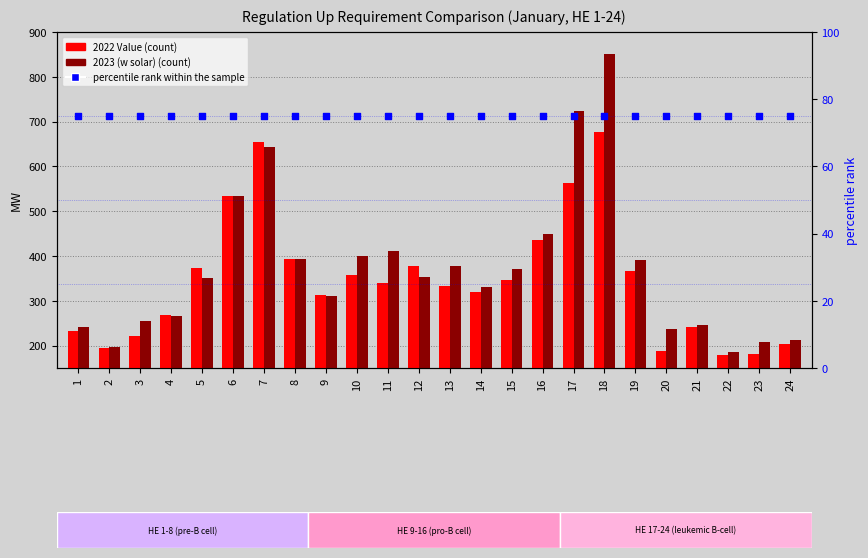

At which category is the sum across all series the highest?

18